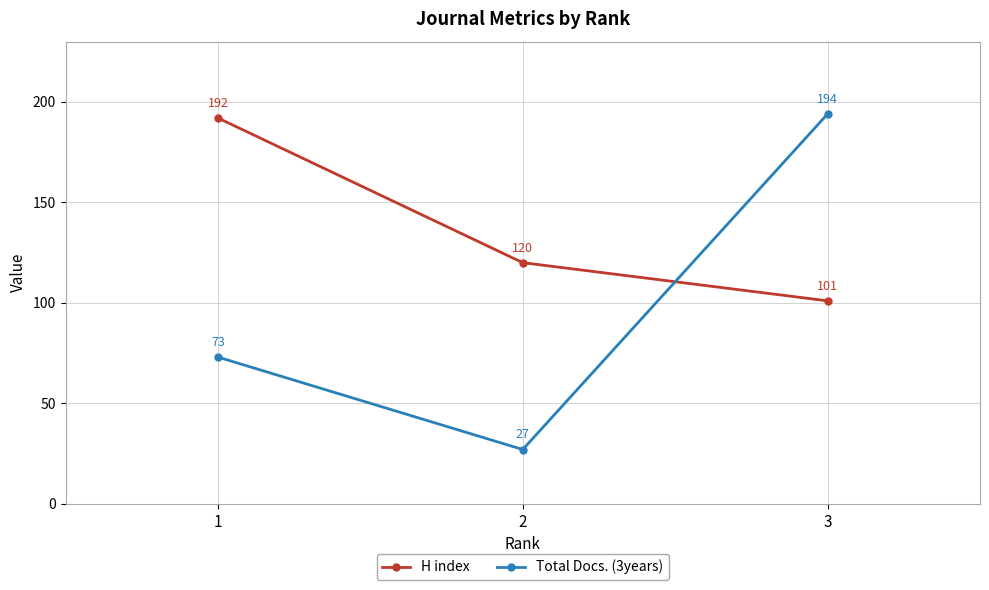

At which category is the sum across all series the highest?

3